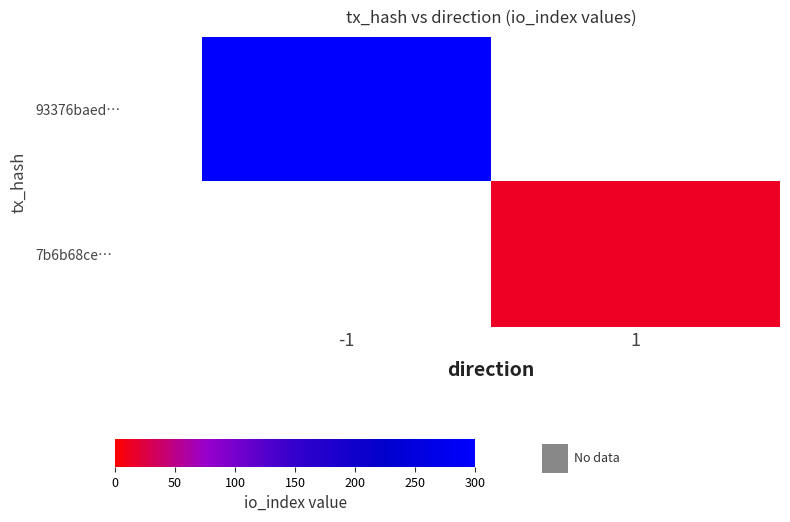

At 1, list the series in order from smallest to largest.

93376baed…, 7b6b68ce…